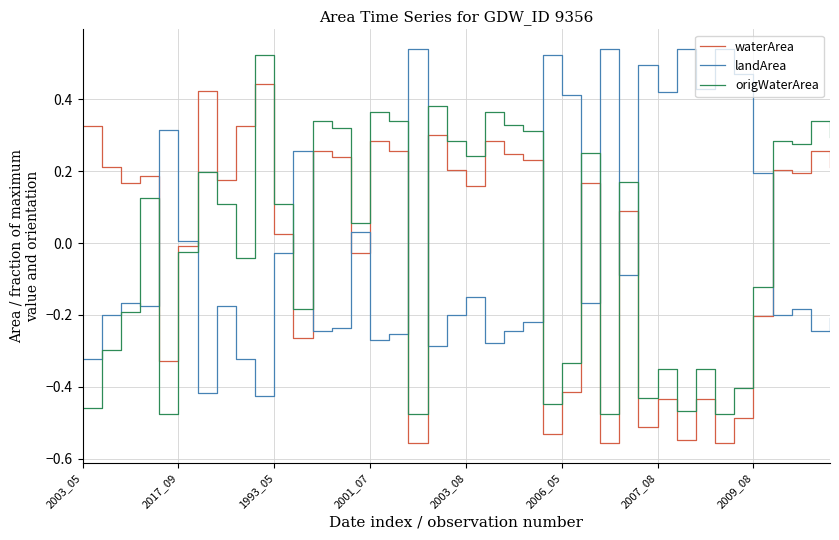

How many intersections are there between waterArea and landArea?

14